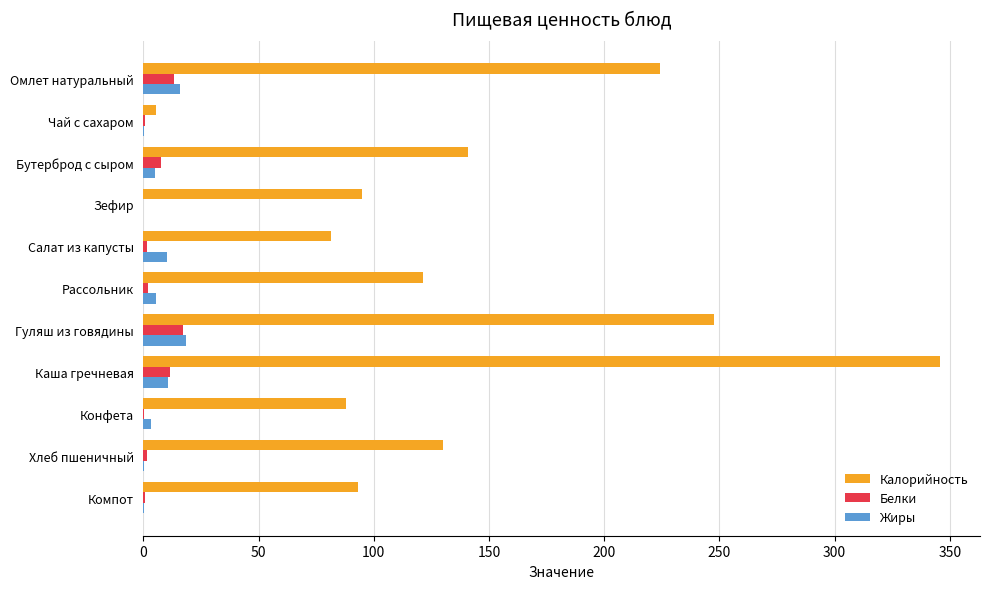

How many values in the Калорийность series exceed 121?

6